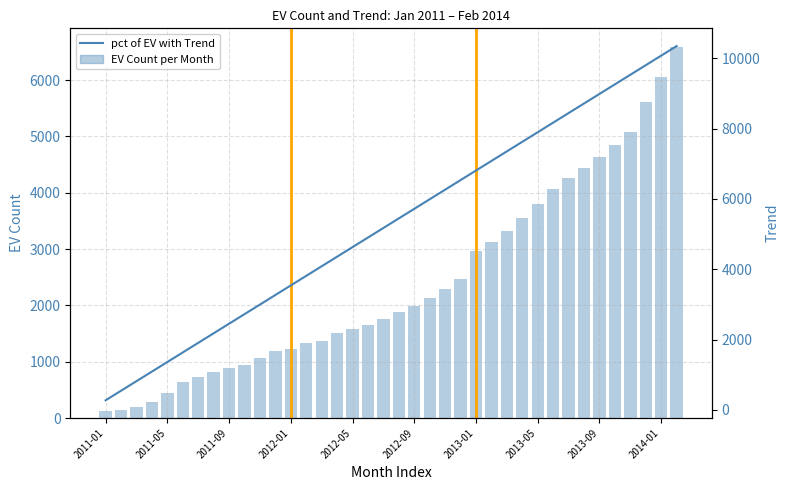

What value does the pct of EV Count with Trend series have at 27?

7627.1